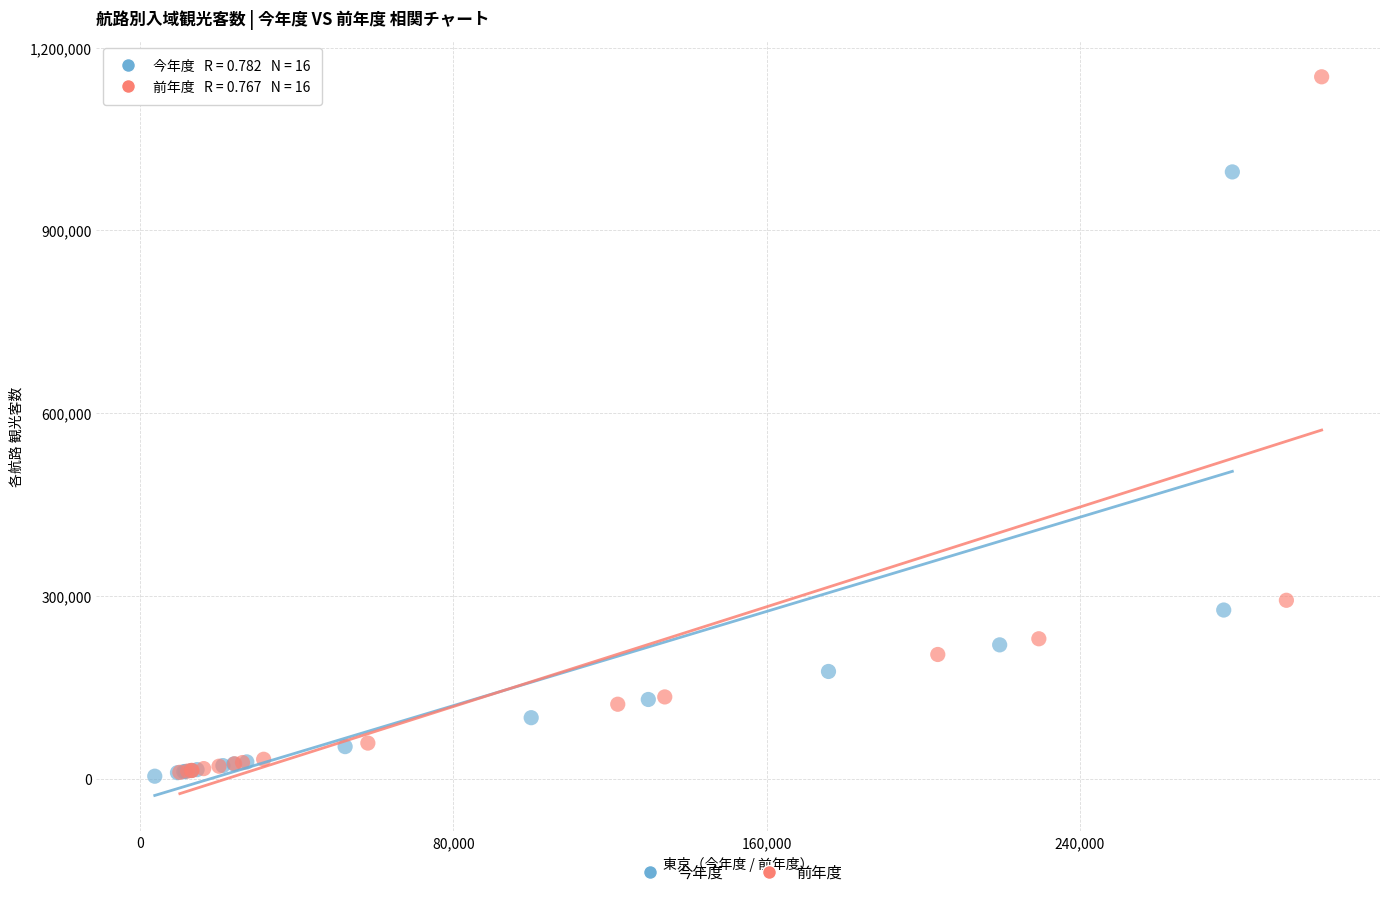

What are all the series names shown in the legend?

今年度, 前年度